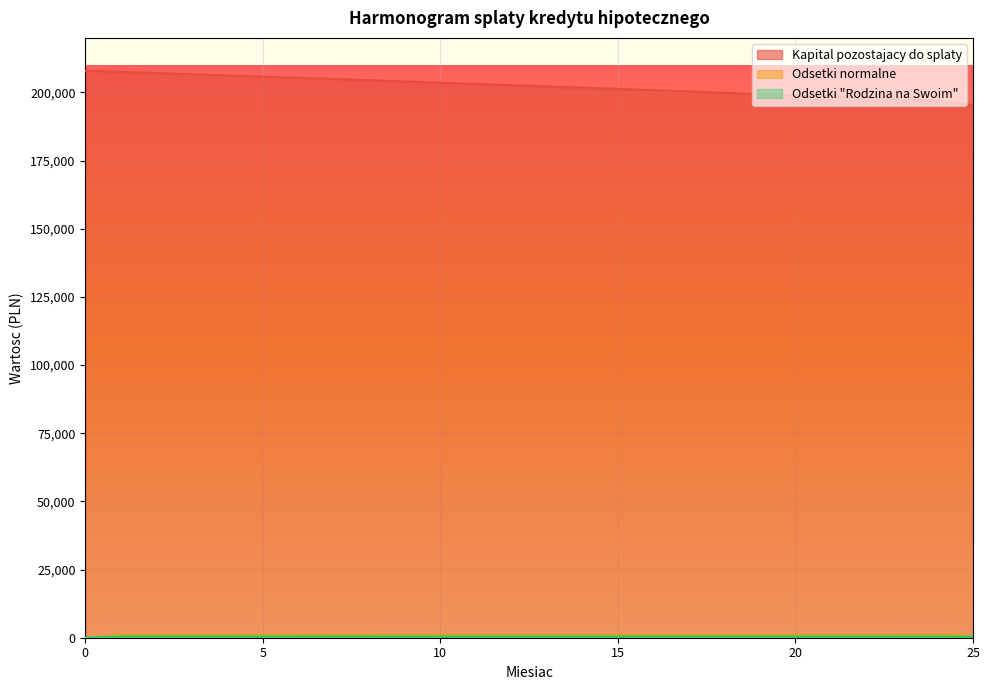

Which series changed the most between 20 and 21?

Kapital pozostajacy do splaty